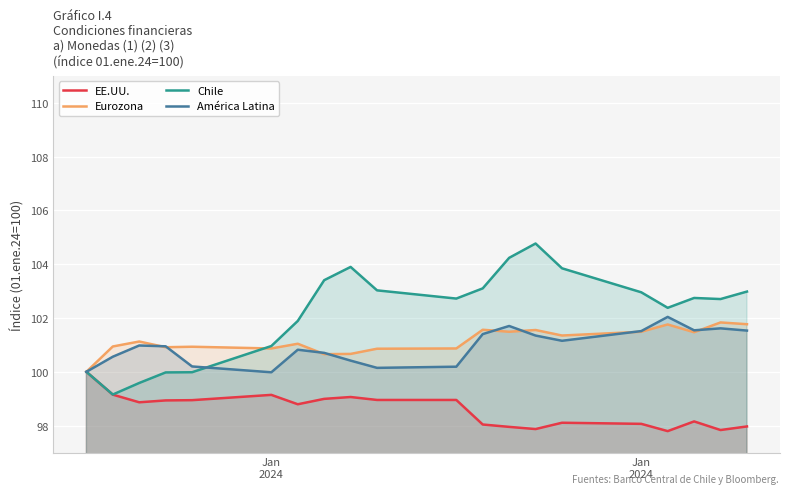

The value of América Latina at Jan
2024 is 54.4. True or false?

False